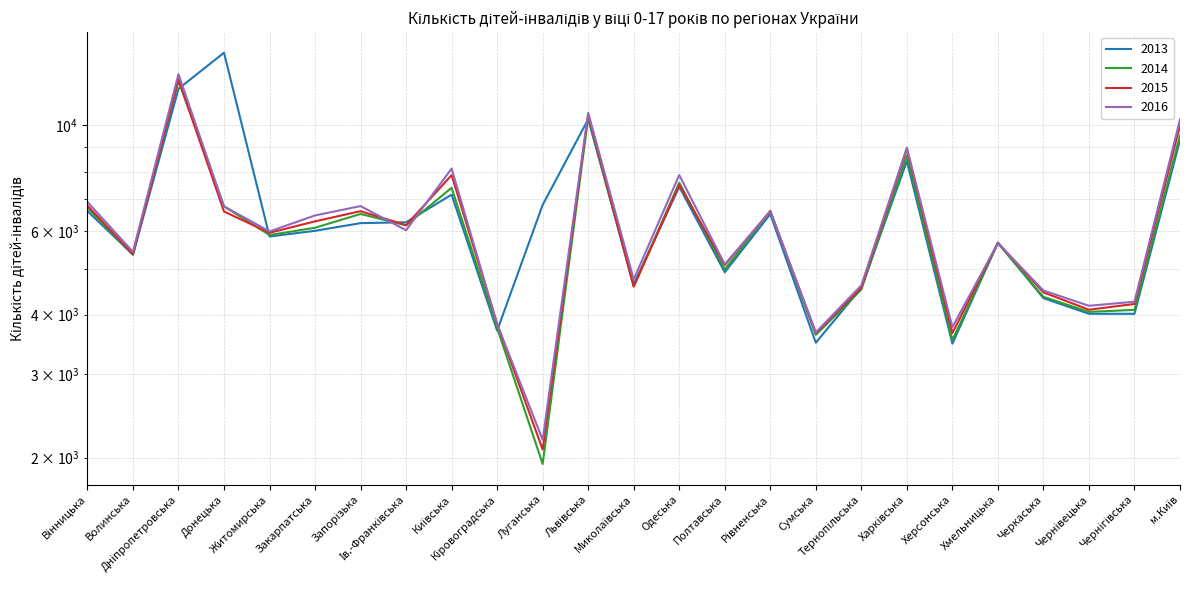

What are all the series names shown in the legend?

2013, 2014, 2015, 2016